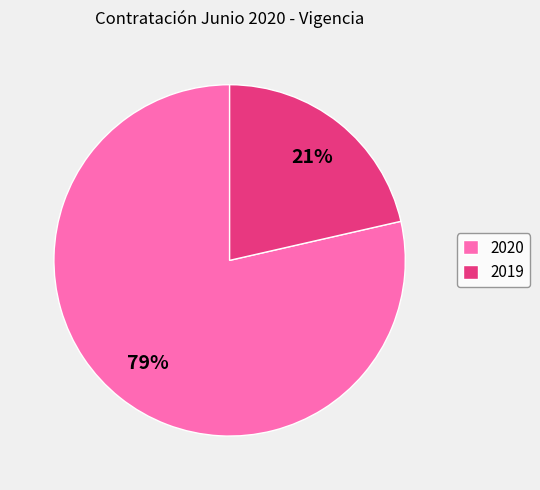

Which slice is the largest?

2020